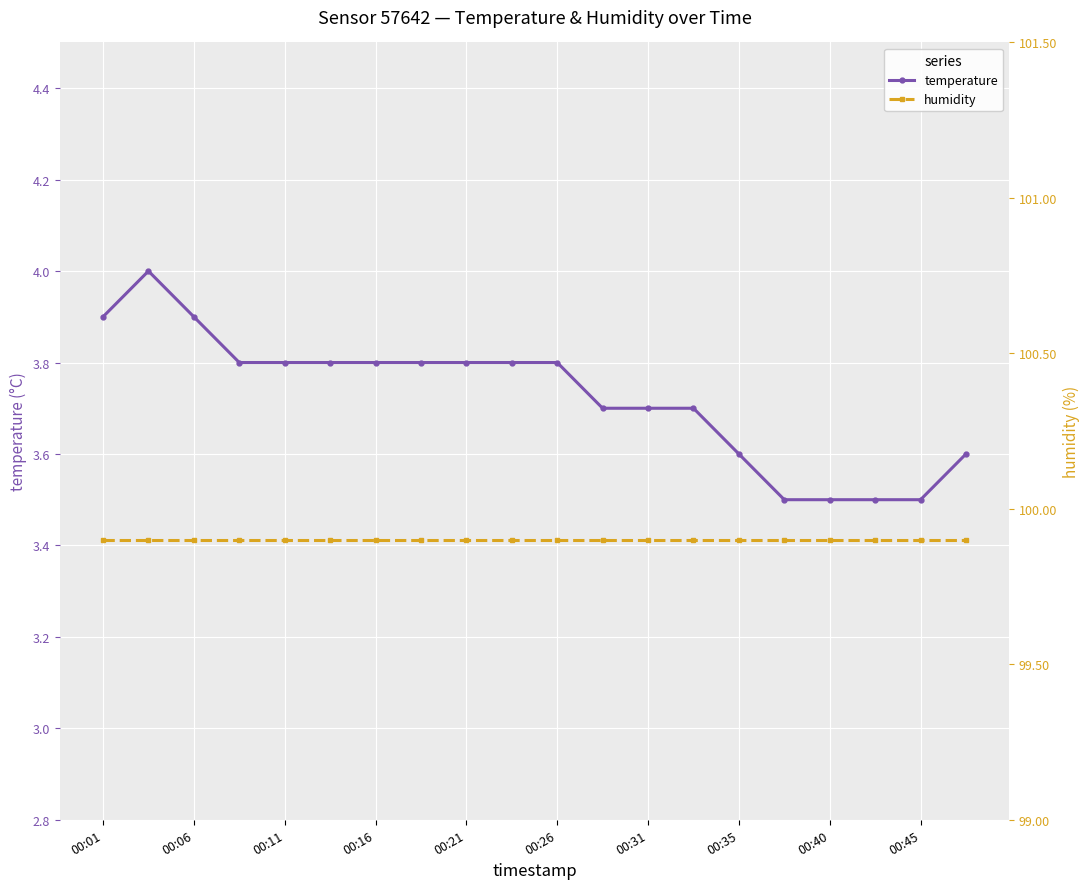

Is it true that temperature equals 3.6 at 00:35?

True